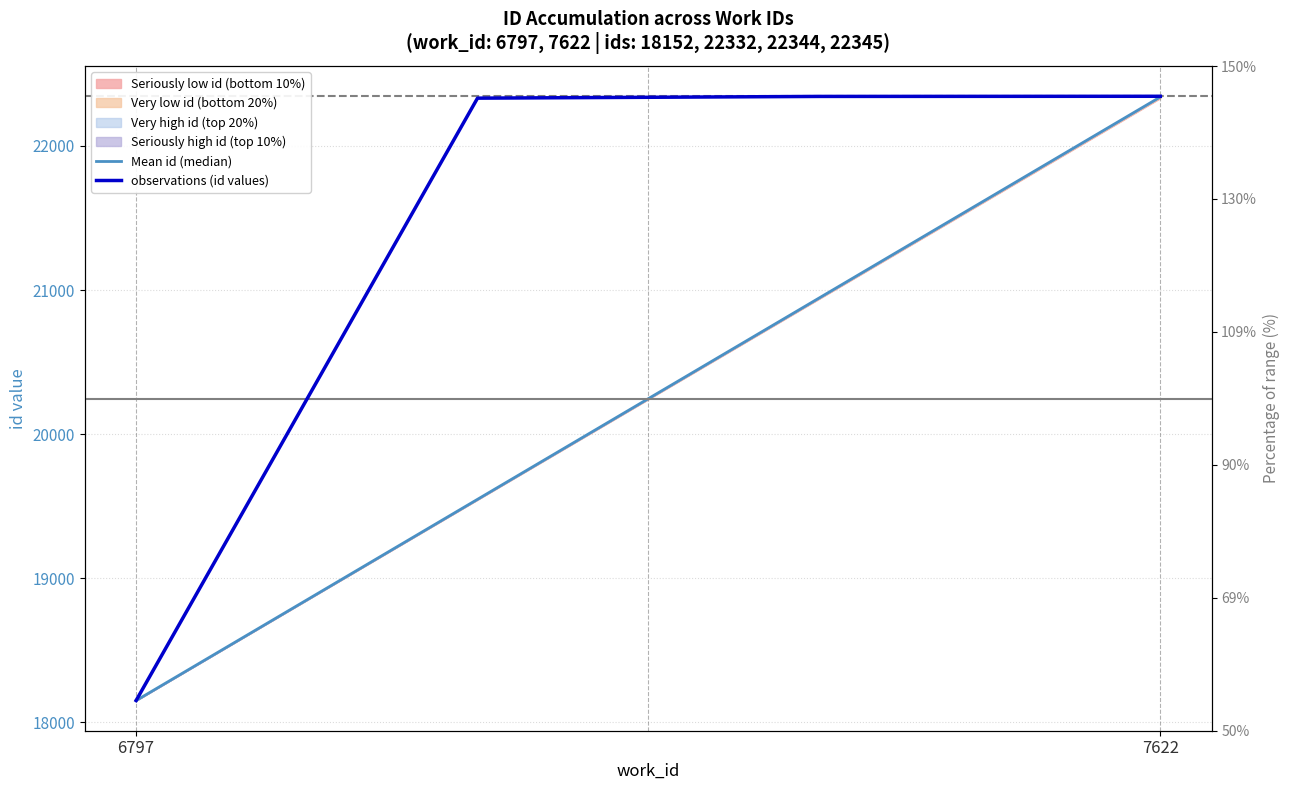

Is this an area chart (filled region under the line)?

No